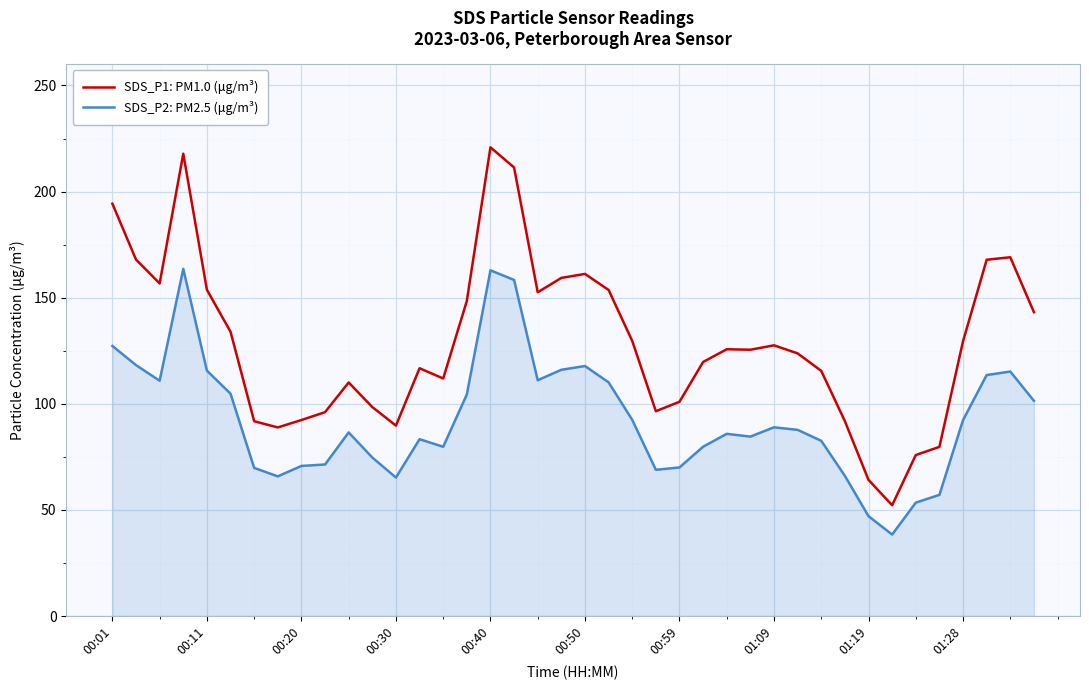

What is the difference between the second highest and second lowest values in the SDS_P1: PM1.0 (μg/m³) series?

153.7